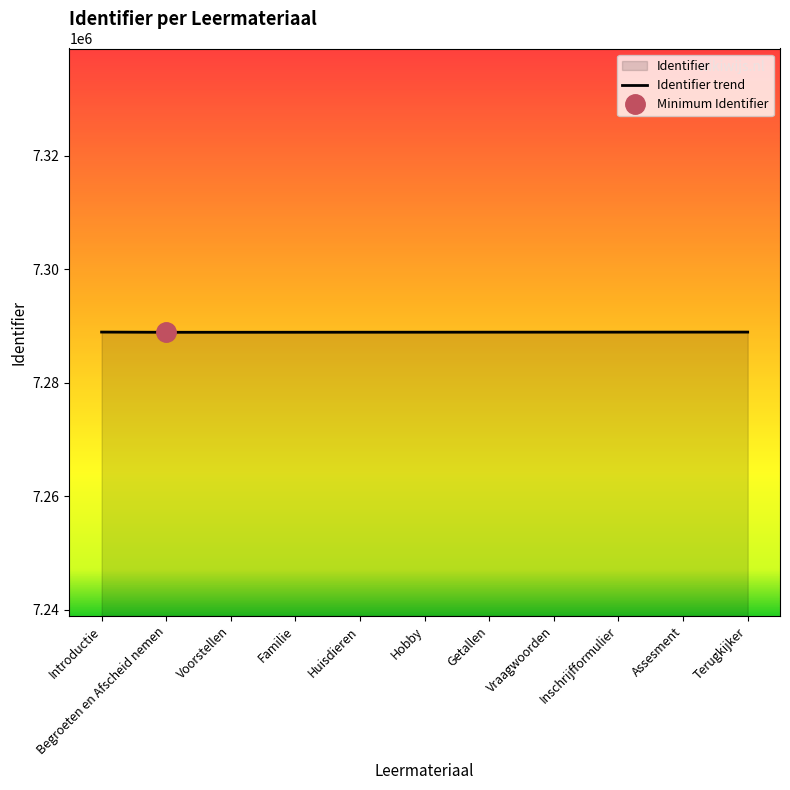

Where is the data nearest to the value 7288910?

Hobby